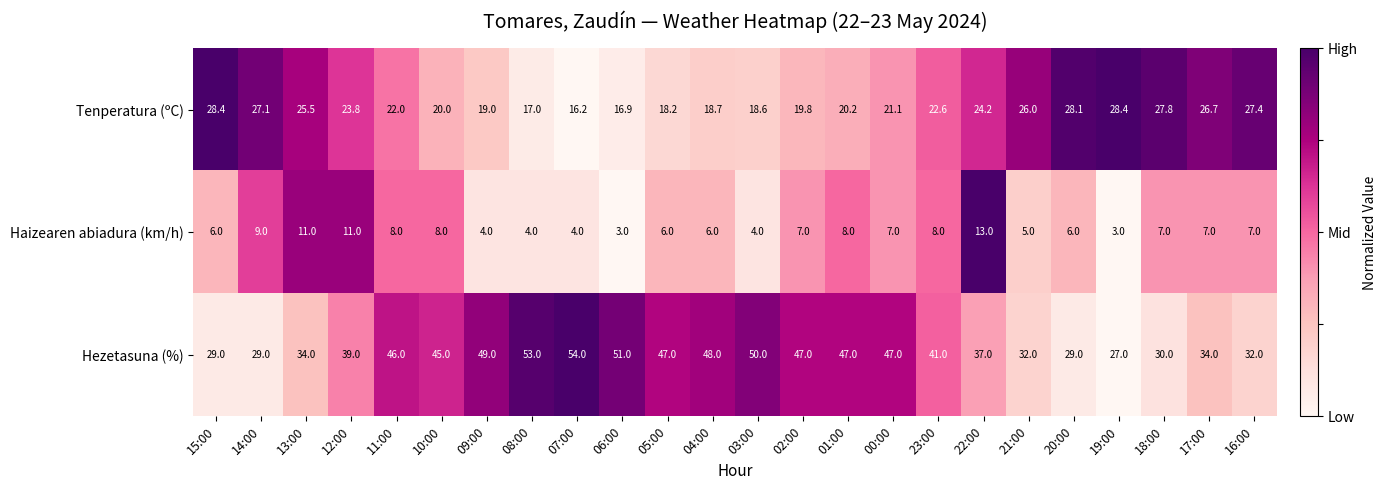

Which series changed the most between 13:00 and 08:00?

Hezetasuna (%)